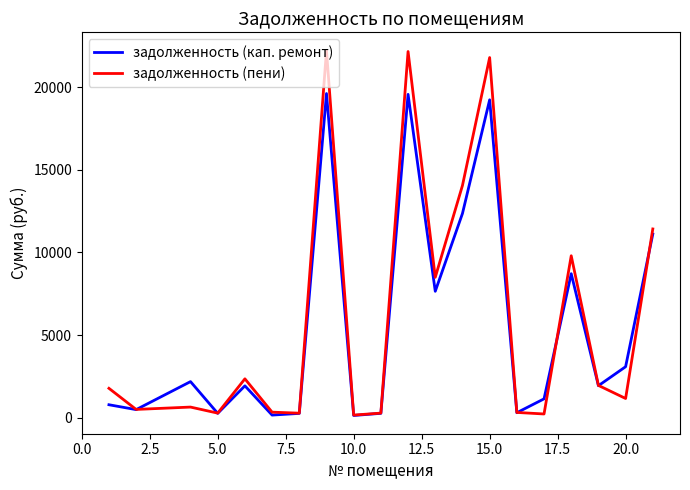

Which series has the widest spread of values?

задолженность (пени)